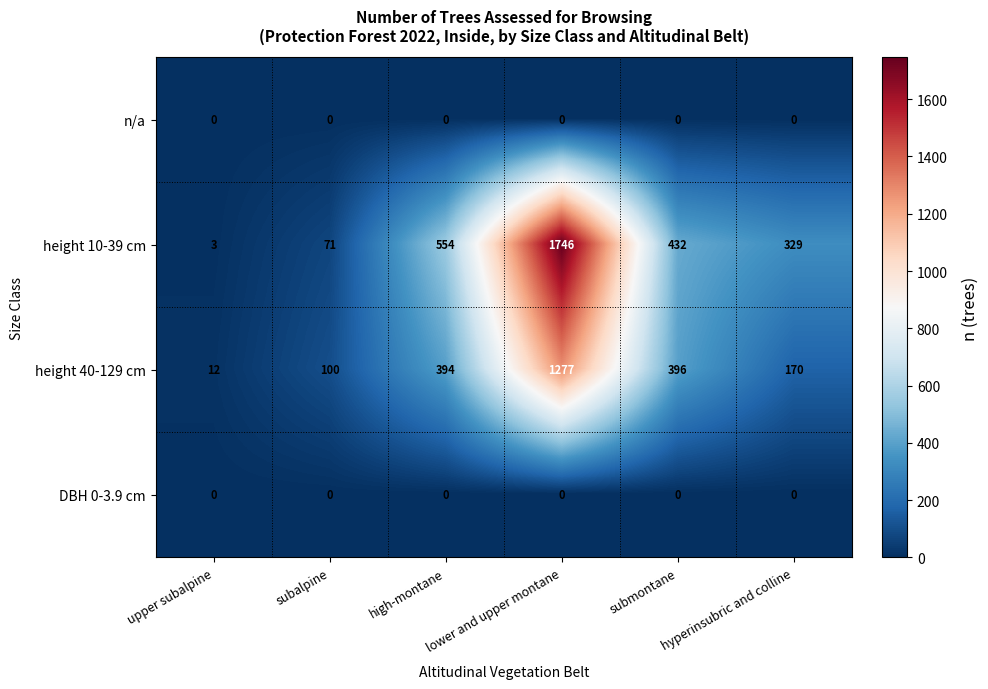

The value of DBH 0-3.9 cm at submontane is 0. True or false?

True